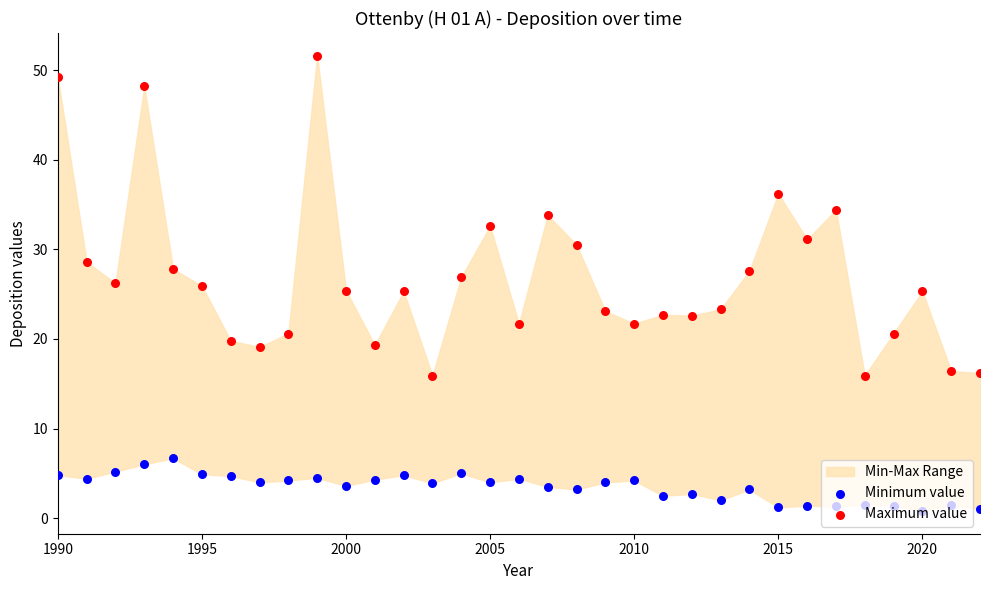

Which series reaches the minimum Y coordinate?

Minimum value